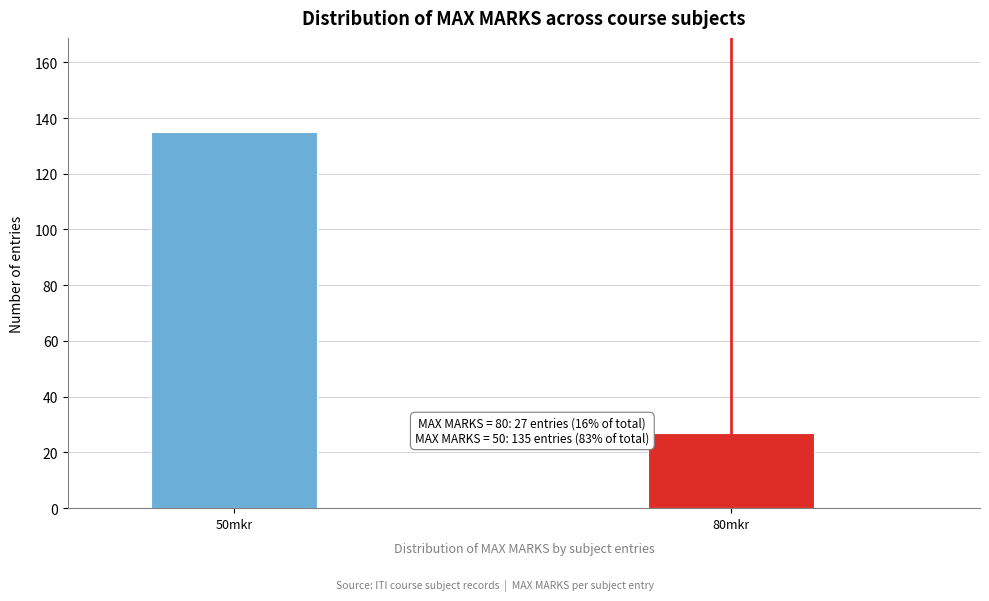

Reading left to right, what are all the values shown in this chart?

50mkr=135	80mkr=27